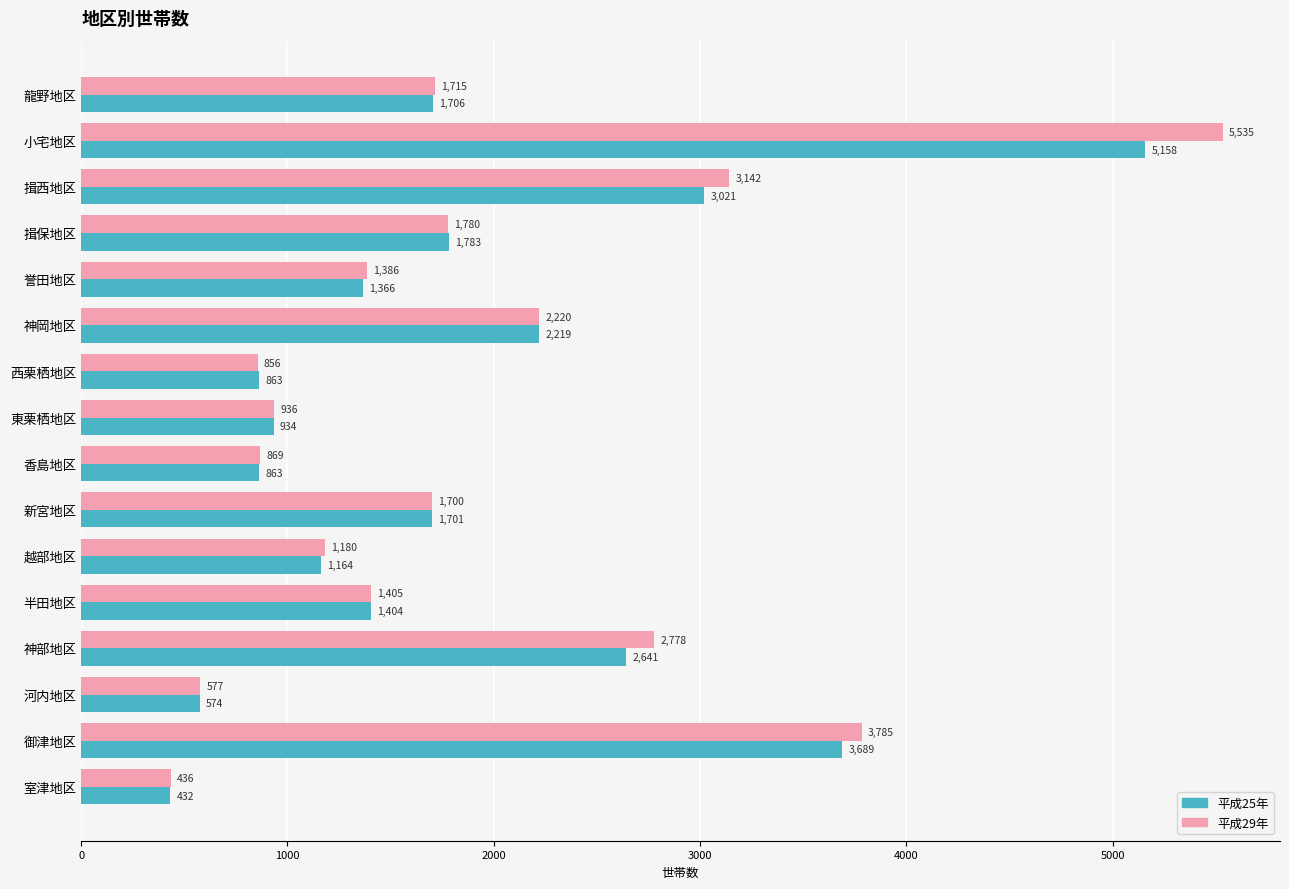

Rank the series at 河内地区 from highest to lowest value.

平成29年, 平成25年